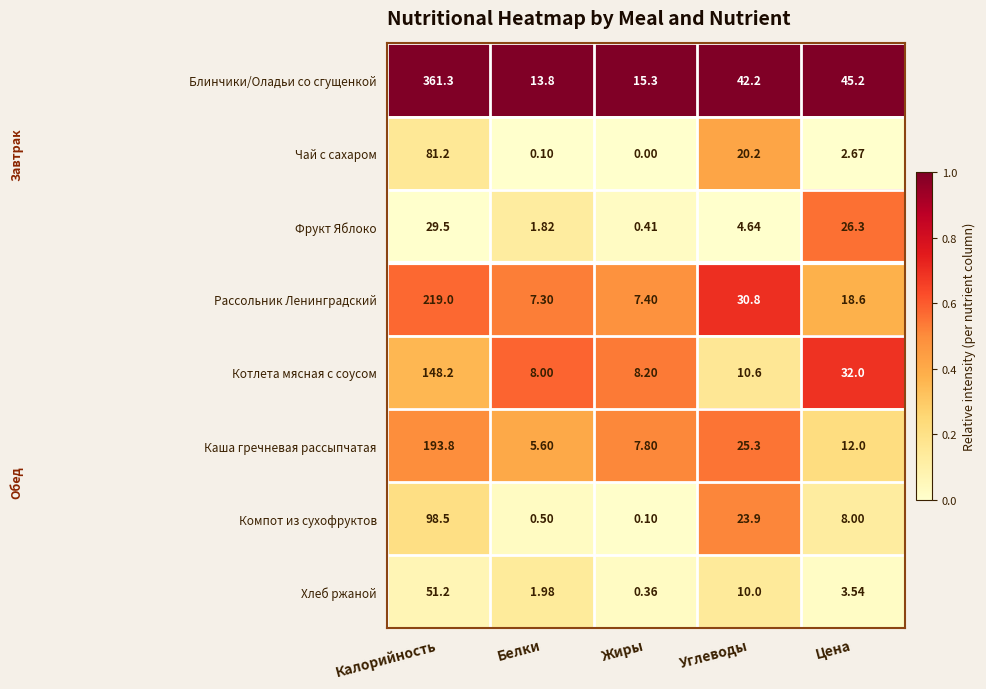

List the labels in order of Рассольник Ленинградский value, largest first.

Калорийность, Углеводы, Цена, Жиры, Белки